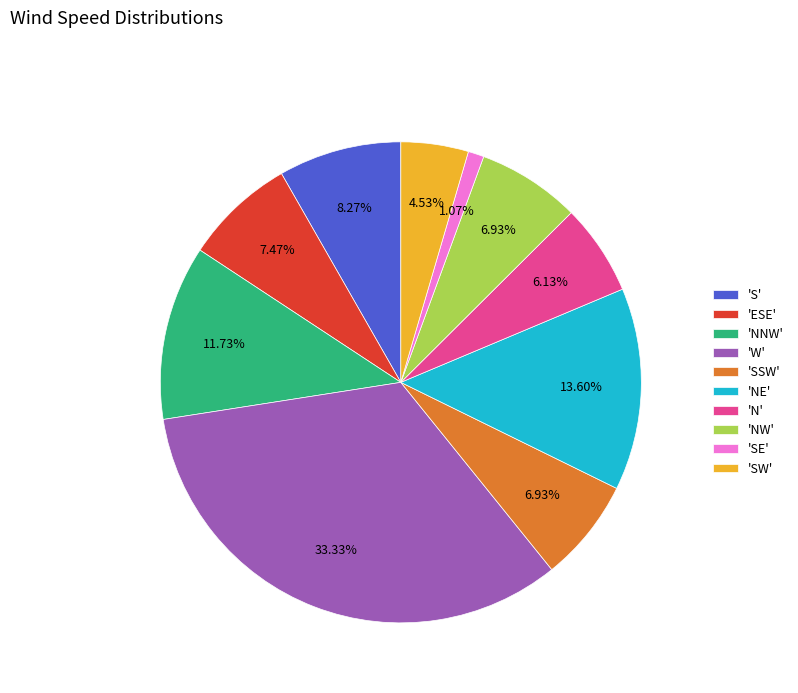

Which category has the smallest portion of the pie?

'SE'